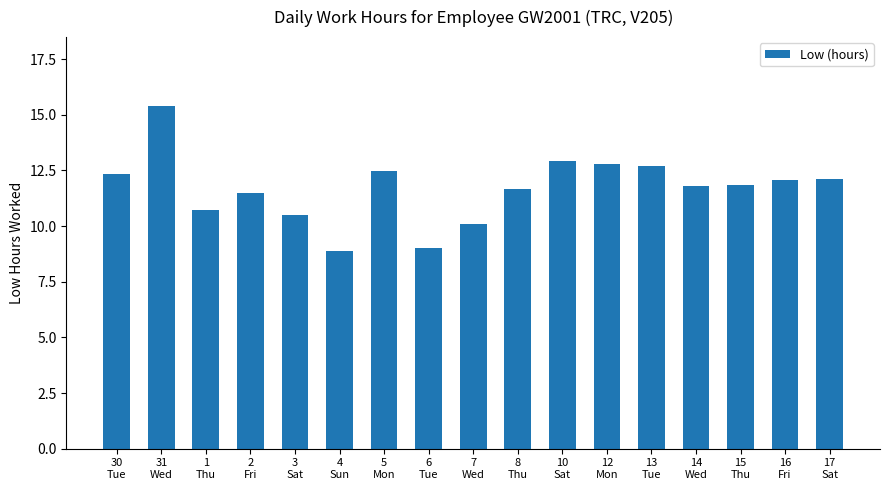

Count the number of categories in the chart.

17